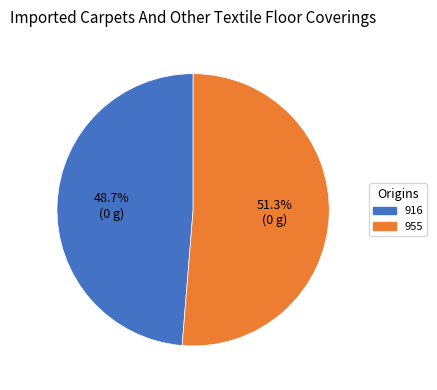

Count the number of slices in the pie.

2